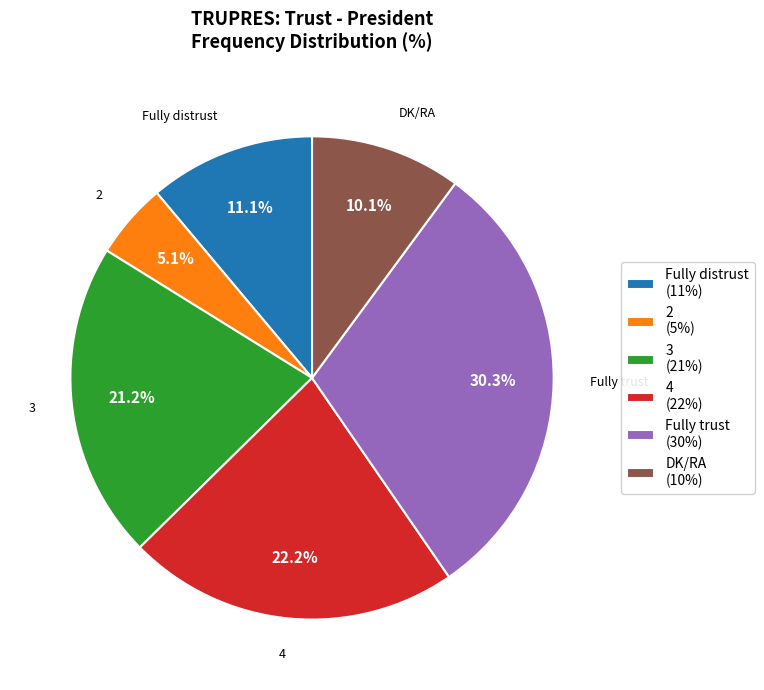

What percentage is the Fully distrust slice, to the nearest percent?

11%